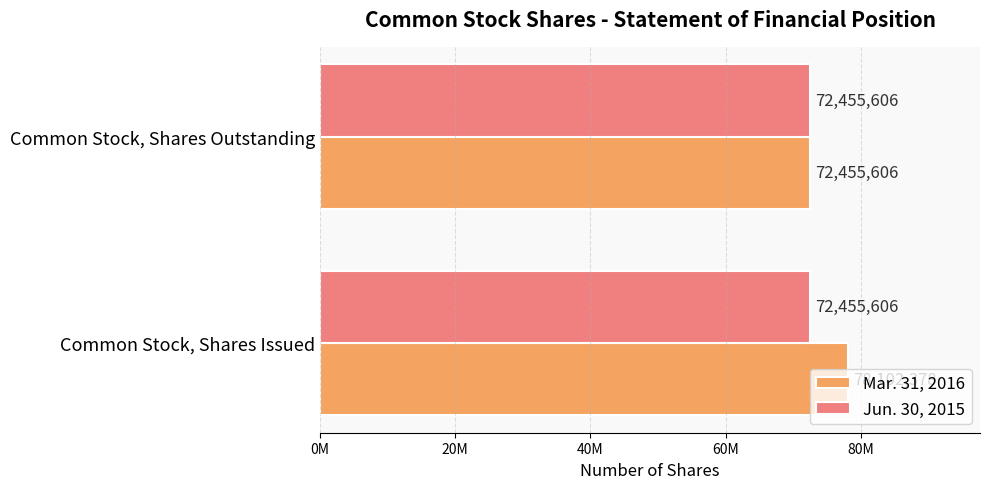

What are all the series names shown in the legend?

Mar. 31, 2016, Jun. 30, 2015